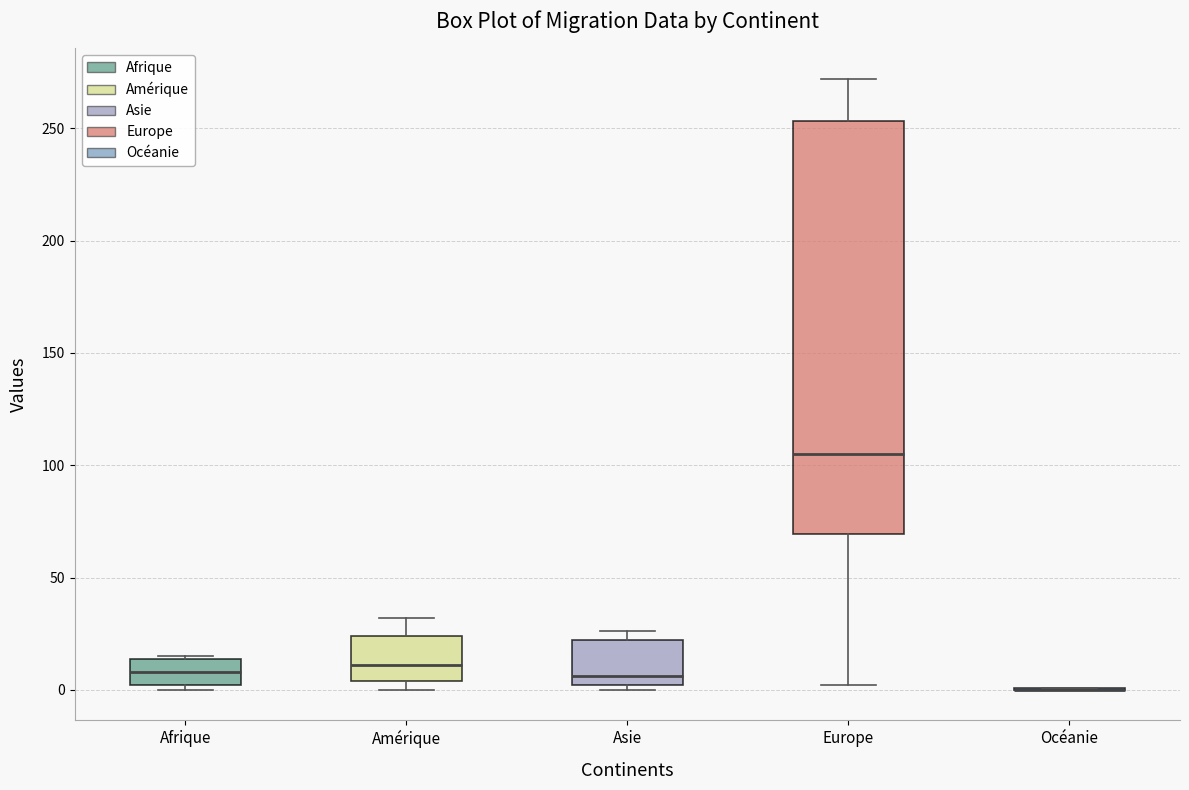

Where is the upper edge of the box for Afrique on the y-axis? The values are not printed on the chart, so give them approximately, as read against the axis.

15